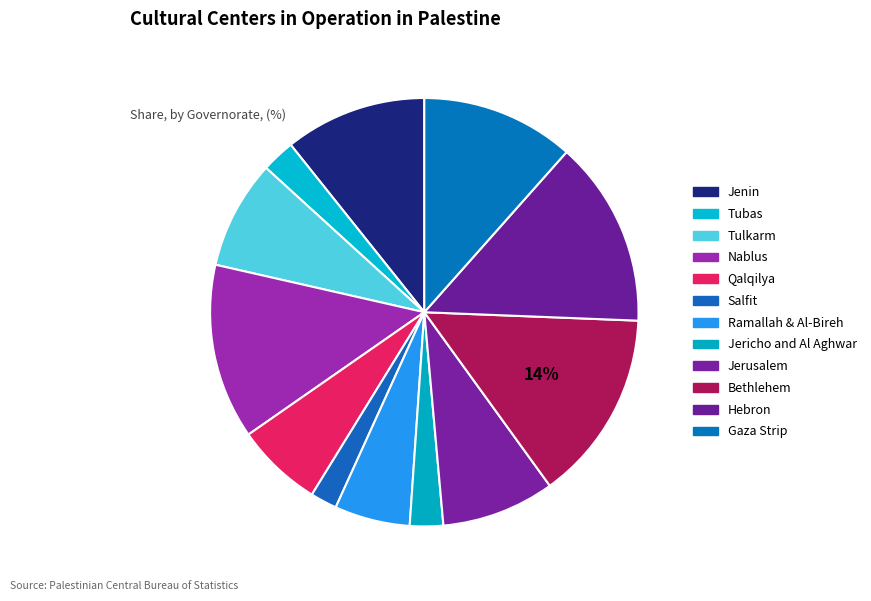

How much of the chart is everything except Bethlehem?

85.6%